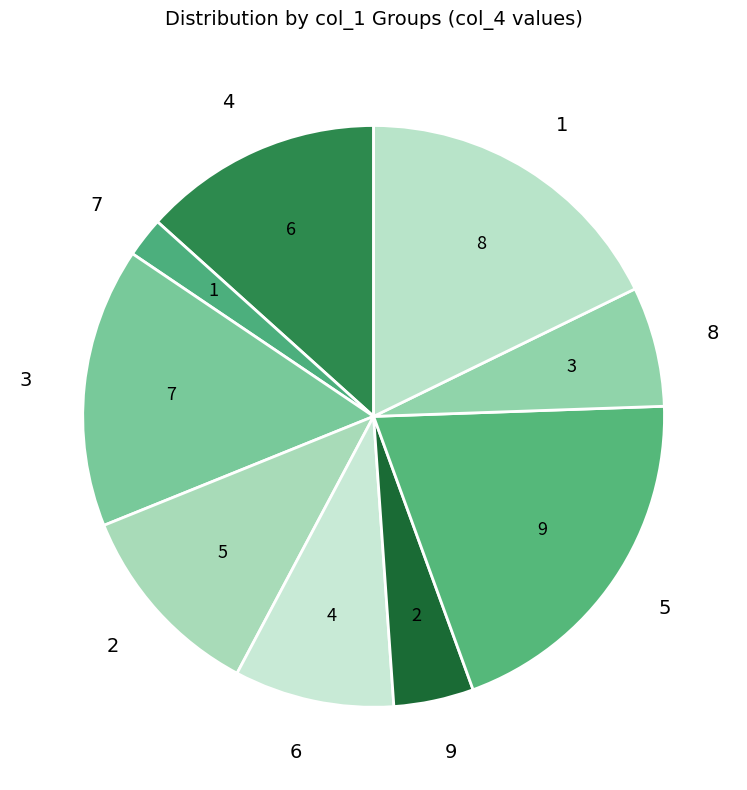

The 6 slice represents 9% of the pie. True or false?

True